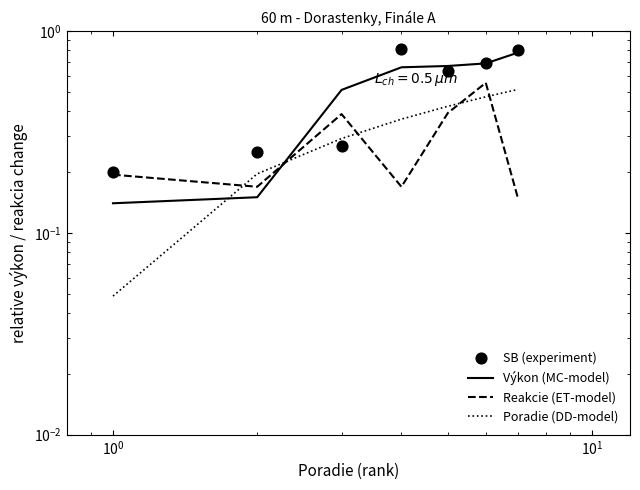

Which series reaches the minimum Y coordinate?

Poradie (DD-model)